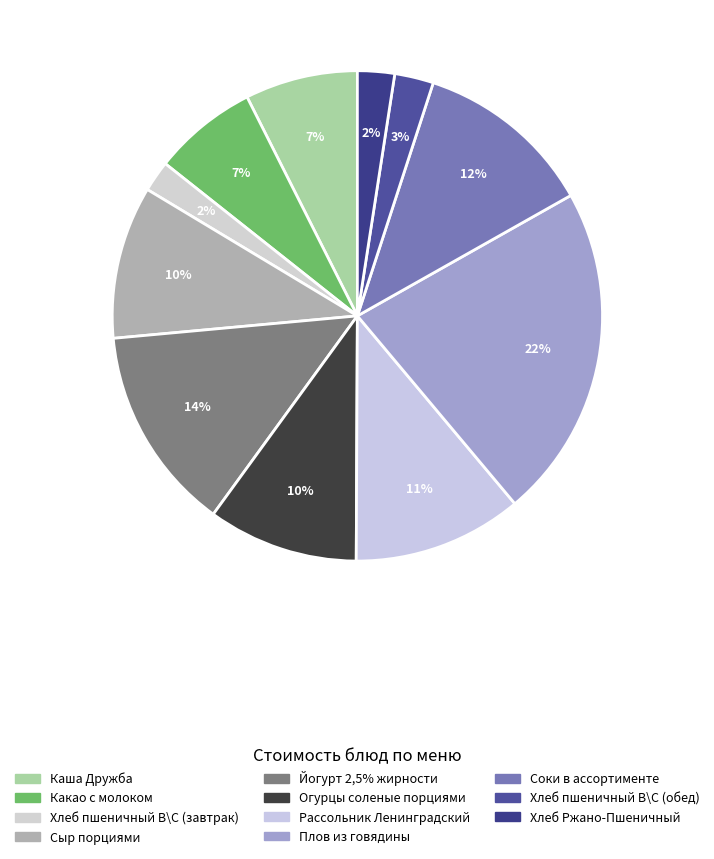

Rank the categories by value from highest to lowest.

Плов из говядины, Йогурт 2,5% жирности, Соки в ассортименте, Рассольник Ленинградский, Сыр порциями, Огурцы соленые порциями, Каша Дружба, Какао с молоком, Хлеб пшеничный В\С (обед), Хлеб Ржано-Пшеничный, Хлеб пшеничный В\С (завтрак)